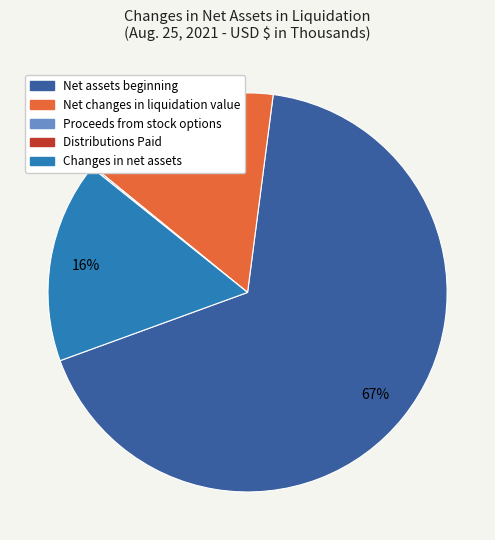

What is the largest slice in the pie chart?

Net assets beginning